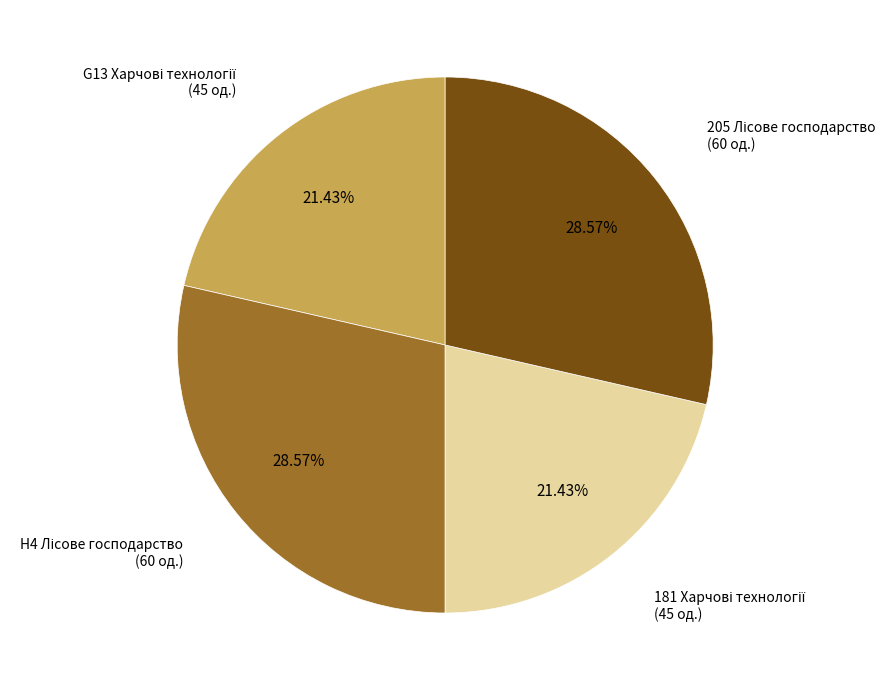

Count the number of slices in the pie.

4